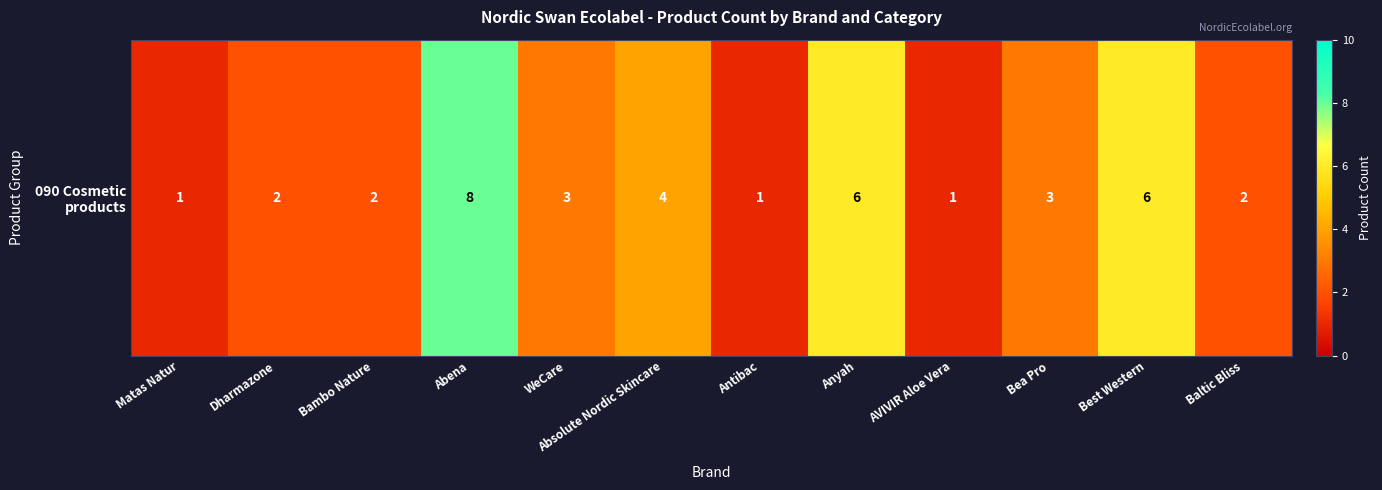

Where is the data nearest to the value 4?

Absolute Nordic Skincare